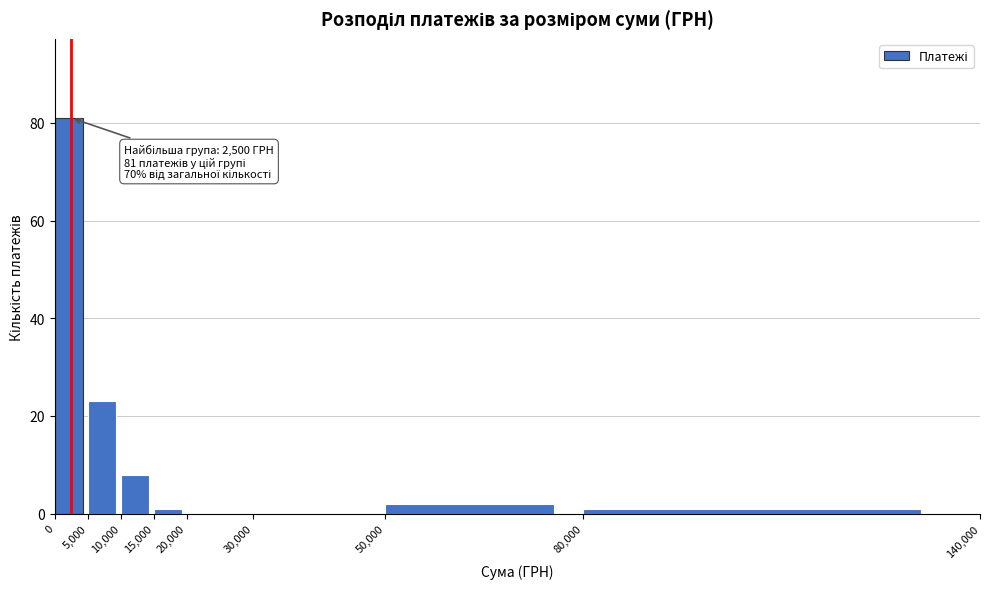

Which range on the x-axis has the tallest bar?

0 to 5,000